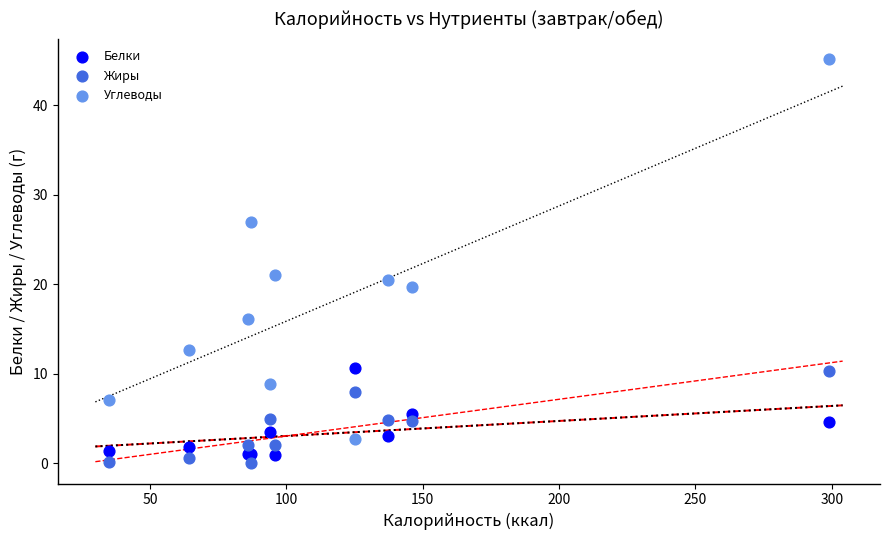

Which series reaches the minimum Y coordinate?

Жиры